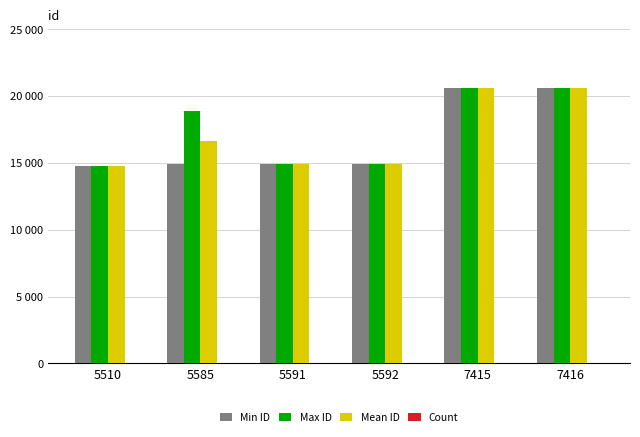

At how many categories does at least one series exceed 795?

6